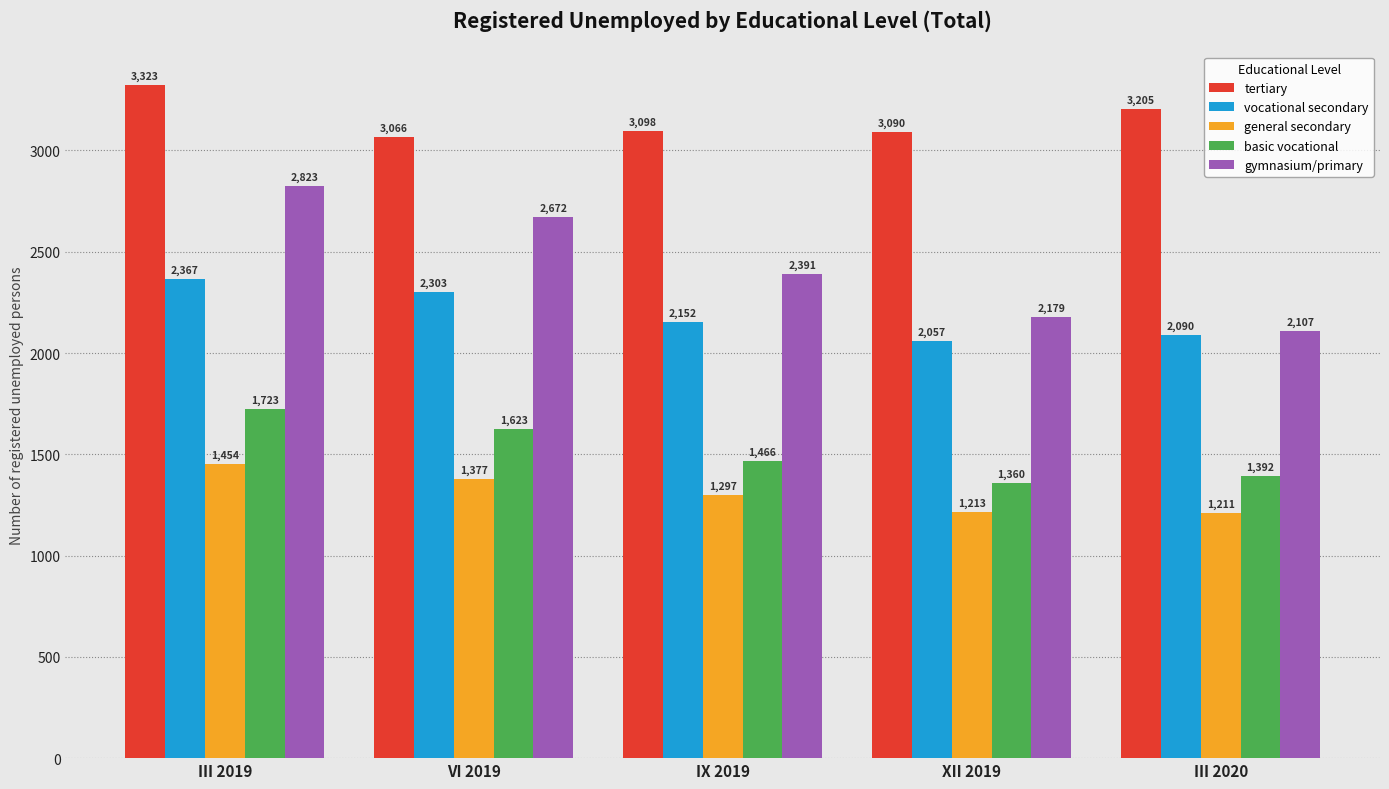

The value of vocational secondary at III 2019 is 2367. True or false?

True